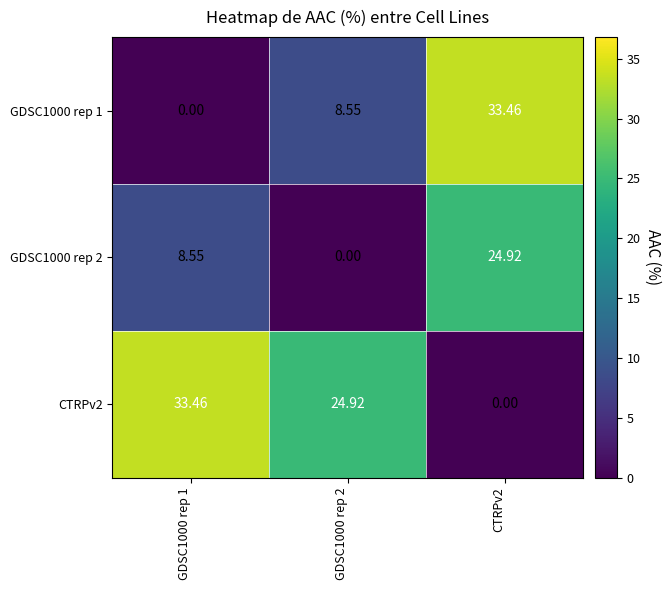

How many values in the CTRPv2 series are below 24?

1